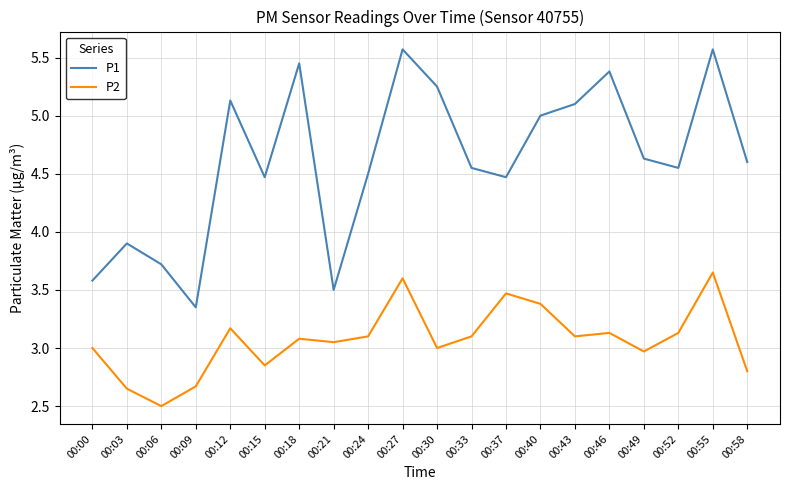

Which series has the largest range (max minus min)?

P1